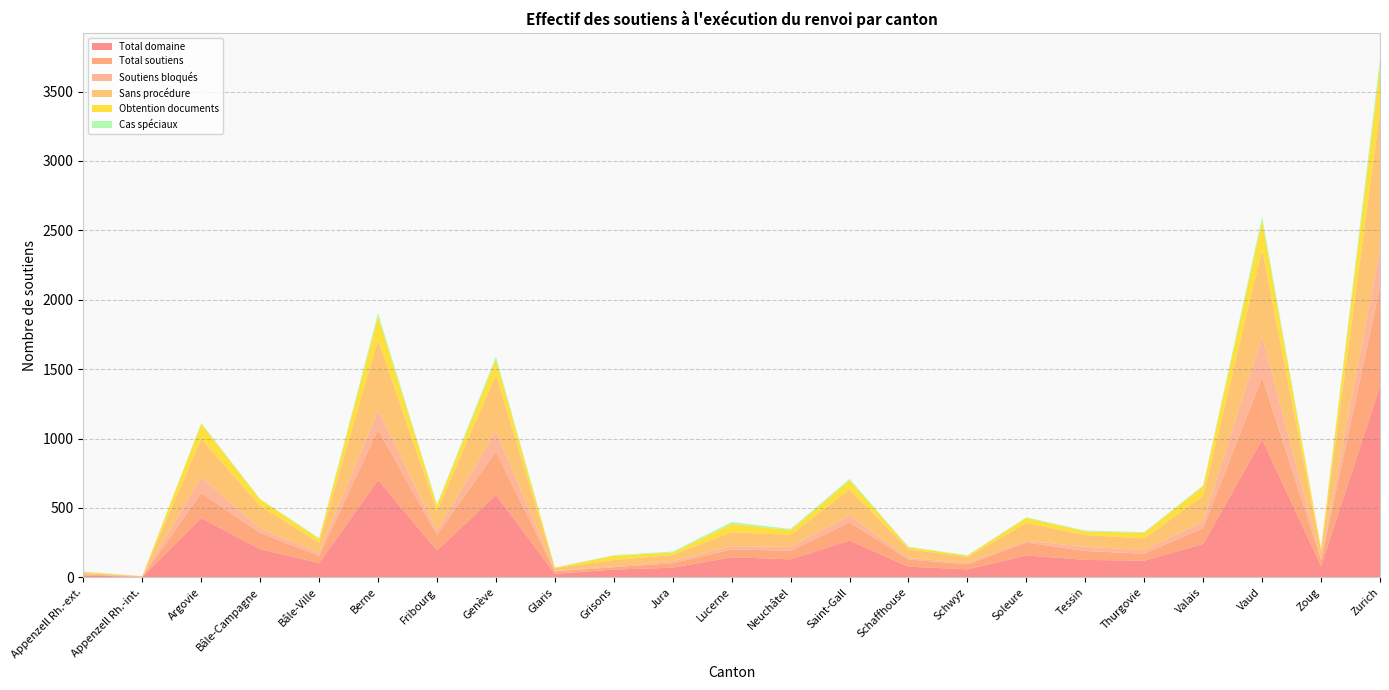

Reading right to left, what are all the values shown in this chart?

Total domaine: Zurich=1376	Zoug=81	Vaud=994	Valais=241	Thurgovie=120	Tessin=126	Soleure=158	Schwyz=58	Schaffhouse=77	Saint-Gall=265	Neuchâtel=130	Lucerne=145	Jura=70	Grisons=56	Glaris=26	Genève=594	Fribourg=194	Berne=701	Bâle-Ville=103	Bâle-Campagne=203	Argovie=427	Appenzell Rh.-int.=3	Appenzell Rh.-ext.=14
Total soutiens: Zurich=715	Zoug=44	Vaud=446	Valais=115	Thurgovie=50	Tessin=64	Soleure=93	Schwyz=36	Schaffhouse=52	Saint-Gall=132	Neuchâtel=61	Lucerne=57	Jura=32	Grisons=17	Glaris=18	Genève=313	Fribourg=112	Berne=363	Bâle-Ville=52	Bâle-Campagne=117	Argovie=180	Appenzell Rh.-int.=2	Appenzell Rh.-ext.=7
Soutiens bloqués: Zurich=278	Zoug=9	Vaud=296	Valais=47	Thurgovie=26	Tessin=31	Soleure=13	Schwyz=11	Schaffhouse=10	Saint-Gall=49	Neuchâtel=29	Lucerne=22	Jura=16	Grisons=8	Glaris=2	Genève=146	Fribourg=29	Berne=139	Bâle-Ville=20	Bâle-Campagne=32	Argovie=114	Appenzell Rh.-int.=0	Appenzell Rh.-ext.=0
Sans procédure: Zurich=986	Zoug=60	Vaud=623	Valais=183	Thurgovie=85	Tessin=84	Soleure=127	Schwyz=42	Schaffhouse=63	Saint-Gall=187	Neuchâtel=86	Lucerne=102	Jura=43	Grisons=44	Glaris=20	Genève=406	Fribourg=144	Berne=509	Bâle-Ville=75	Bâle-Campagne=161	Argovie=278	Appenzell Rh.-int.=3	Appenzell Rh.-ext.=11
Obtention documents: Zurich=326	Zoug=16	Vaud=209	Valais=72	Thurgovie=40	Tessin=26	Soleure=38	Schwyz=9	Schaffhouse=15	Saint-Gall=66	Neuchâtel=34	Lucerne=59	Jura=18	Grisons=31	Glaris=4	Genève=113	Fribourg=40	Berne=169	Bâle-Ville=28	Bâle-Campagne=48	Argovie=106	Appenzell Rh.-int.=1	Appenzell Rh.-ext.=7
Cas spéciaux: Zurich=55	Zoug=0	Vaud=32	Valais=4	Thurgovie=5	Tessin=6	Soleure=4	Schwyz=3	Schaffhouse=4	Saint-Gall=11	Neuchâtel=9	Lucerne=14	Jura=7	Grisons=4	Glaris=2	Genève=20	Fribourg=8	Berne=23	Bâle-Ville=5	Bâle-Campagne=4	Argovie=8	Appenzell Rh.-int.=0	Appenzell Rh.-ext.=3